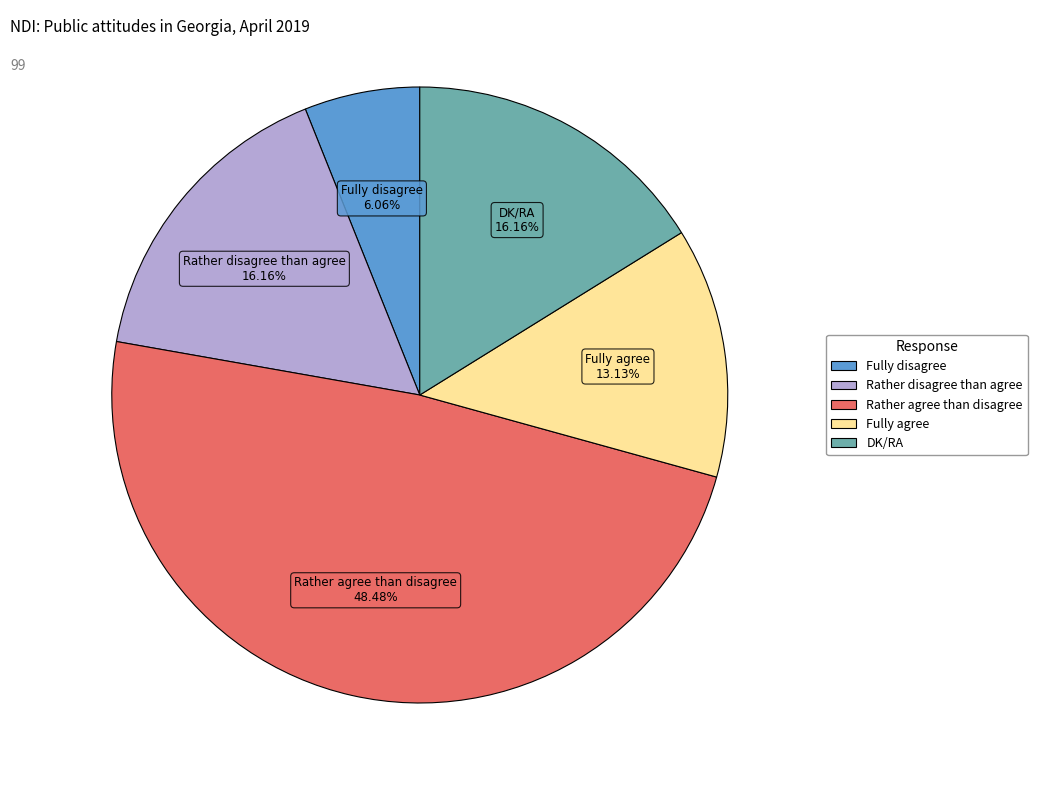

Which category has the smallest portion of the pie?

Fully disagree